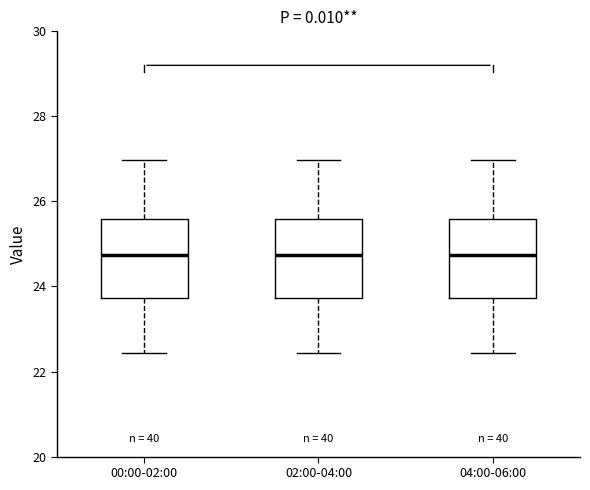

Where does the upper whisker of the box for 04:00-06:00 end on the y-axis? The values are not printed on the chart, so give them approximately, as read against the axis.

27.0